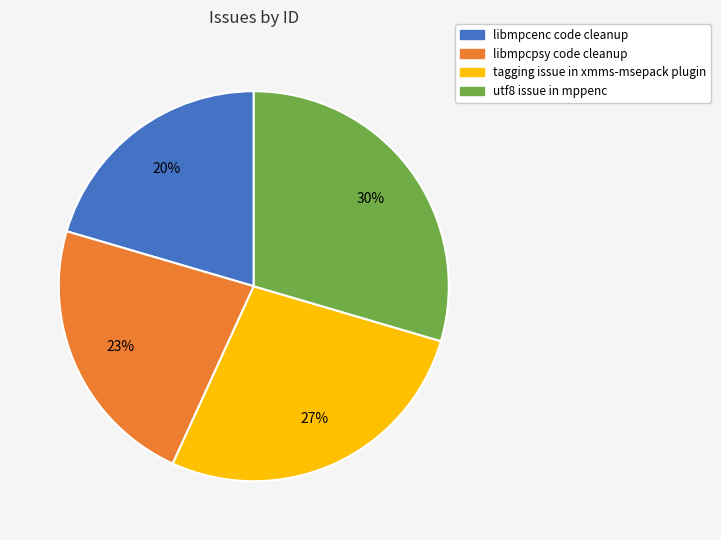

What is the smallest slice in the pie chart?

libmpcenc code cleanup